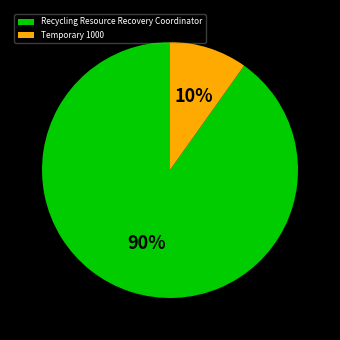

To the nearest percent, what percentage of the pie is Recycling Resource Recovery Coordinator?

90%